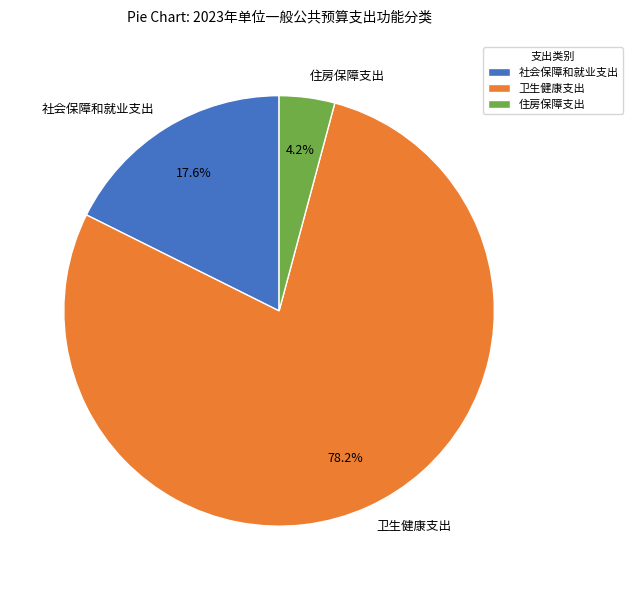

The 社会保障和就业支出 slice represents 27% of the pie. True or false?

False